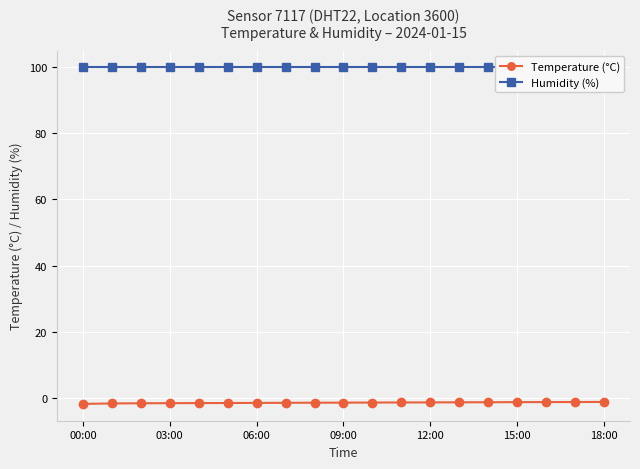

At which category is the sum across all series the highest?

18:00